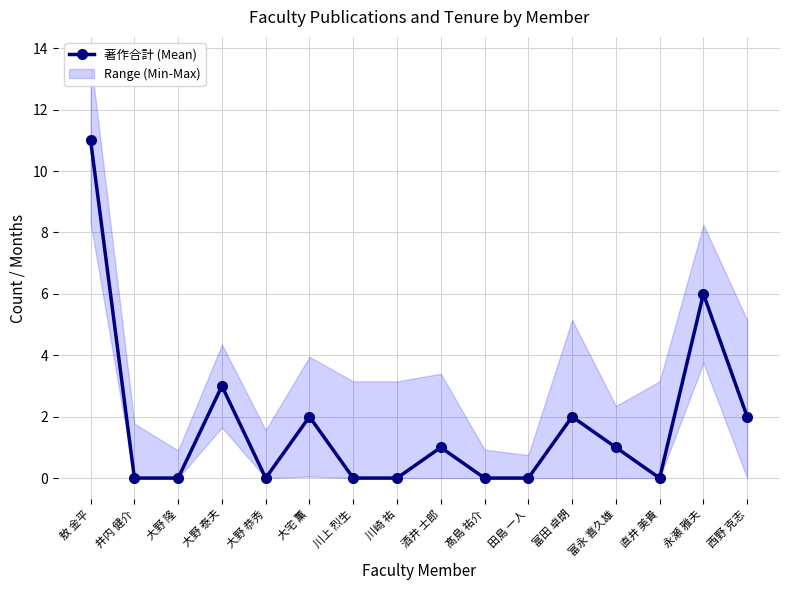

Reading right to left, list all the values displayed in this chart.

2	6	0	1	2	0	0	1	0	0	2	0	3	0	0	11